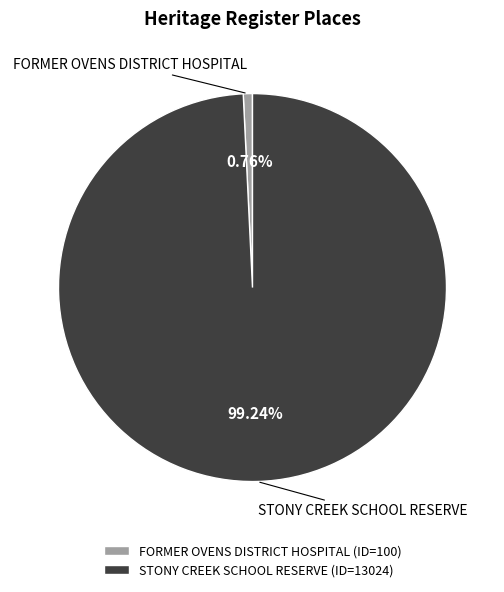

Is there any slice that represents more than half of the pie?

Yes